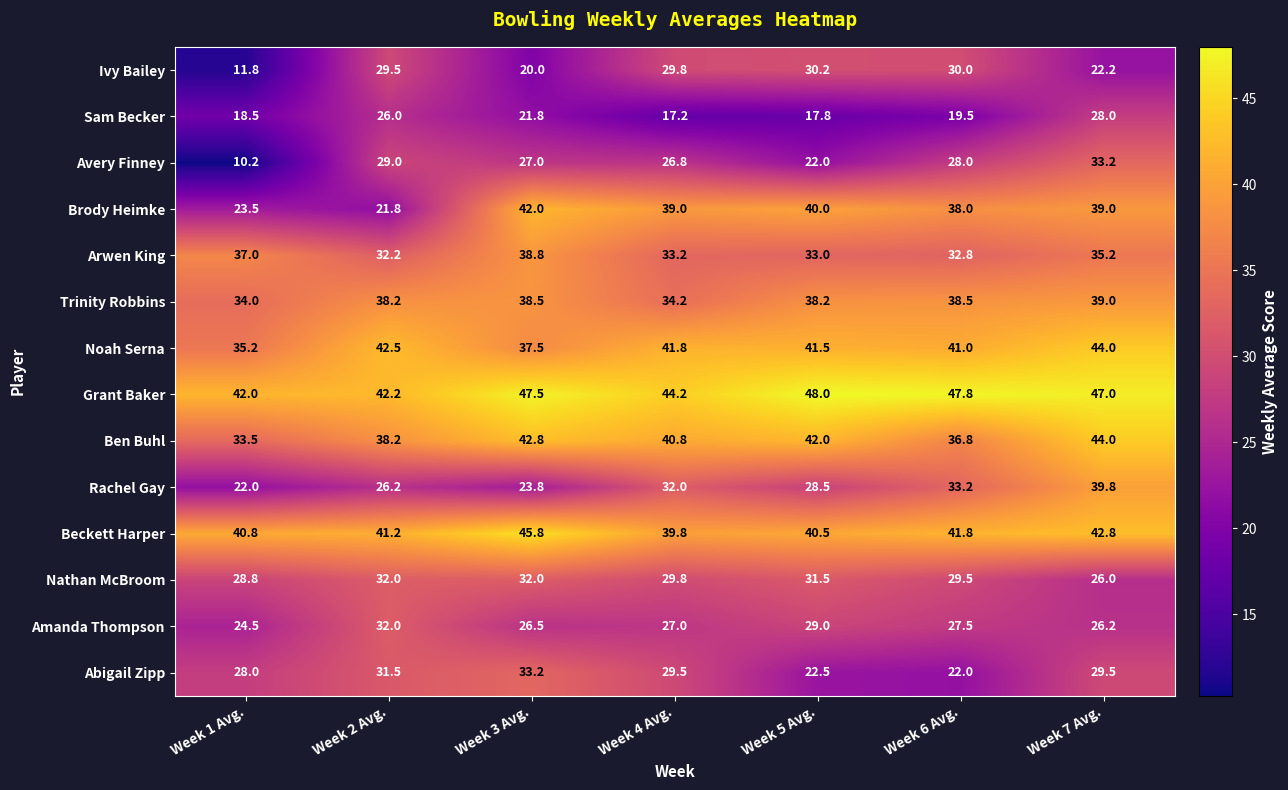

The value of Trinity Robbins at Week 3 Avg. is 38.5. True or false?

True